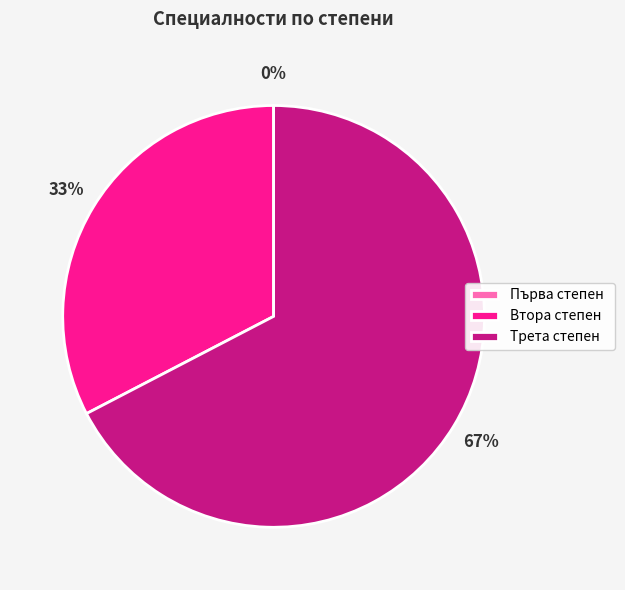

To the nearest percent, what percentage of the pie is Трета степен?

67%